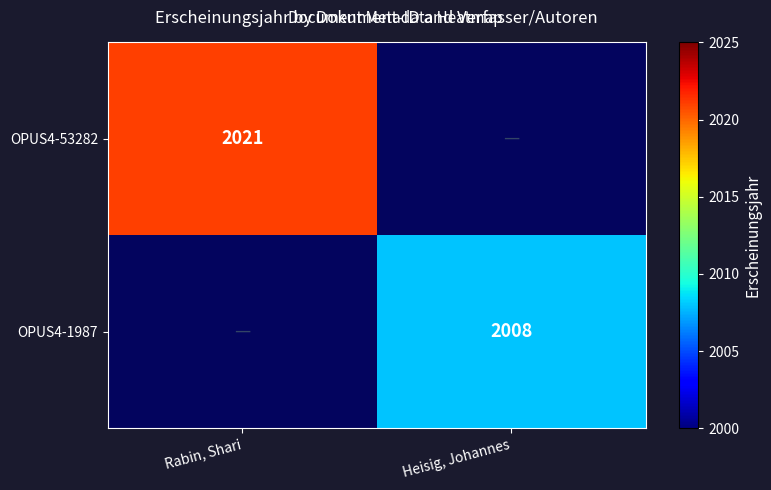

Is it true that OPUS4-1987 equals 2852 at Heisig, Johannes?

False